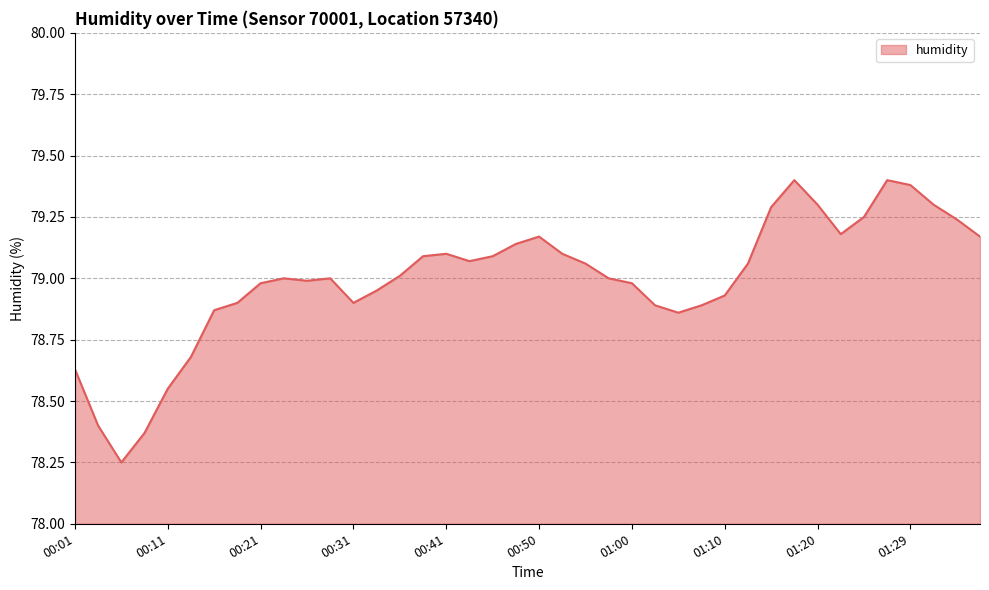

How many lines are shown in the chart?

1